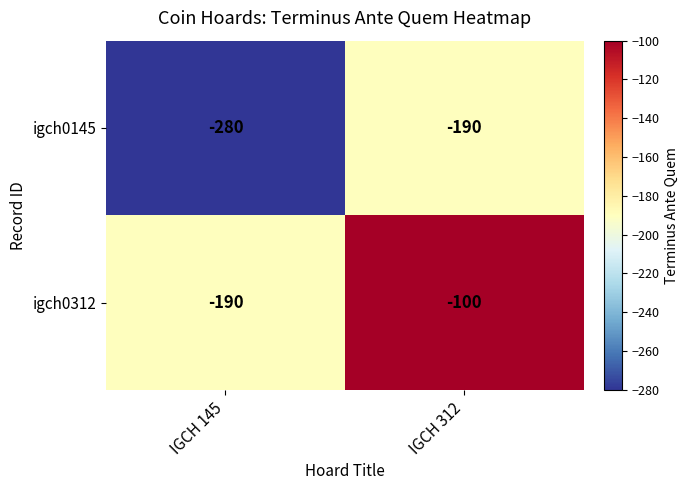

Reading left to right, what are all the values shown in this chart?

igch0145: -280	-190
igch0312: -190	-100